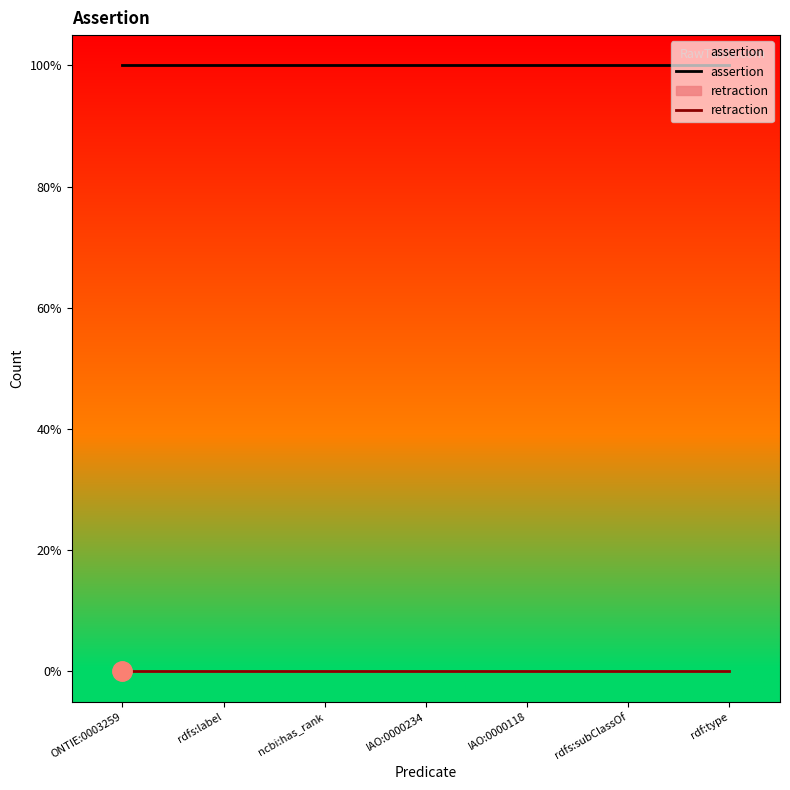

What is the total value across all series at IAO:0000118?

1